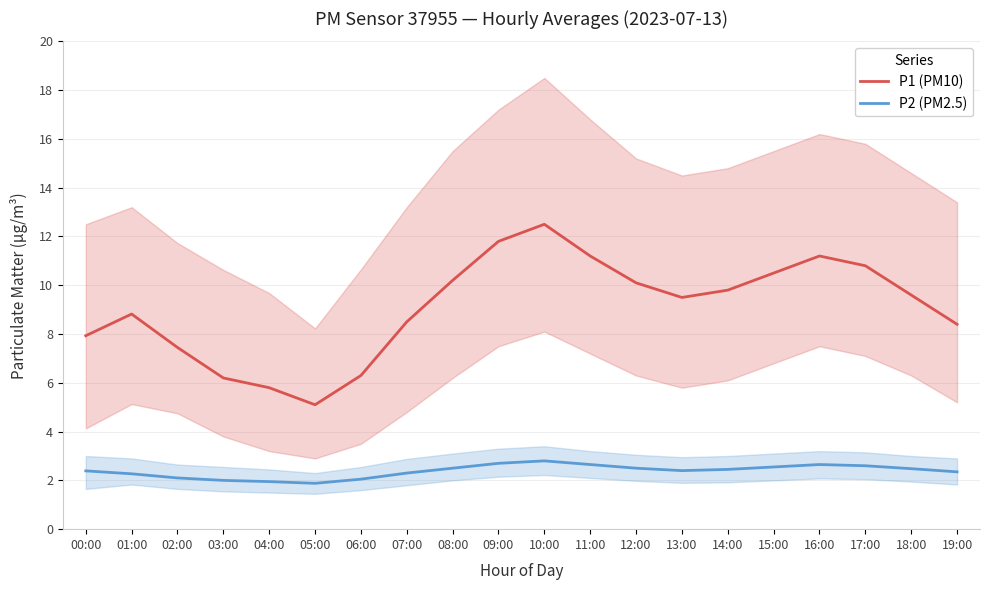

At which label is P1 (PM10) closest to 8?

00:00